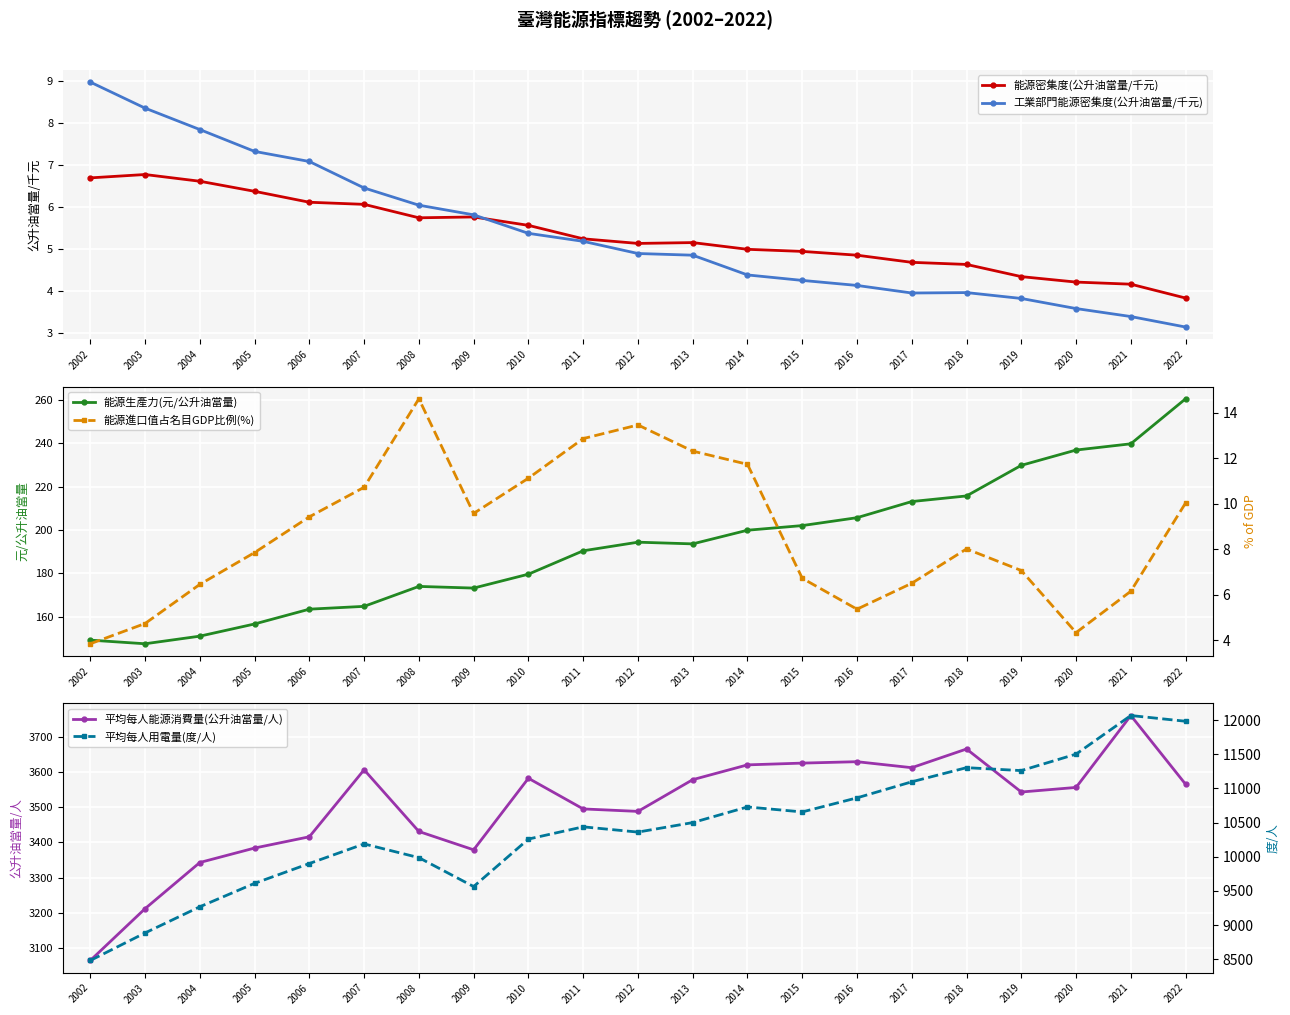

How many times do 能源密集度(公升油當量/千元) and 能源進口值占名目GDP比例(%) cross each other?

1